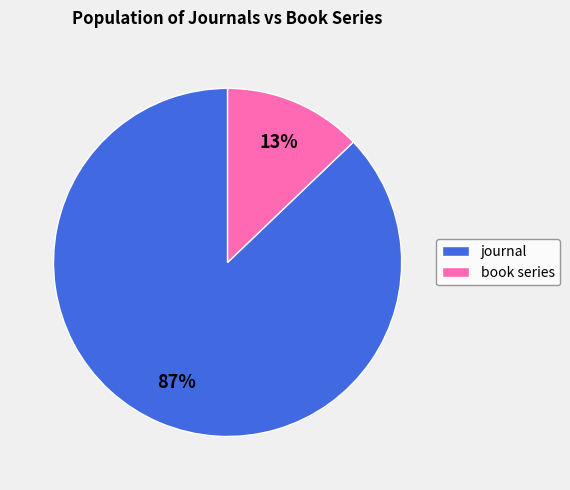

What is the smallest slice in the pie chart?

book series